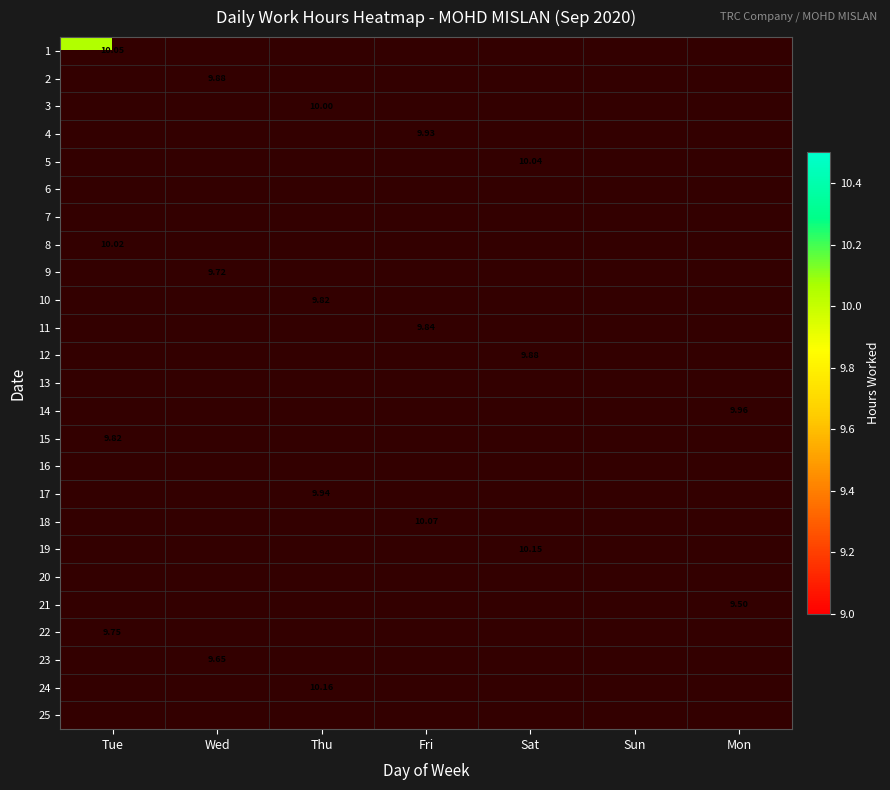

Count the number of categories in the chart.

7